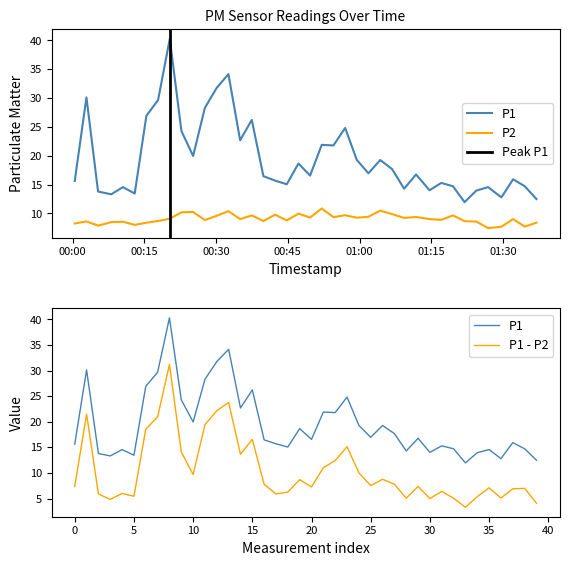

Reading left to right, extract all data points from this chart.

P1: 15.6	30.1	13.8	13.3	14.6	13.5	26.9	29.7	40.3	24.3	20.0	28.3	31.8	34.2	22.7	26.2	16.5	15.7	15.1	18.7	16.6	21.9	21.8	24.8	19.3	17.0	19.3	17.7	14.3	16.8	14.0	15.3	14.7	12.0	14.0	14.6	12.8	15.9	14.7	12.5
P2: 8.3	8.6	7.9	8.5	8.6	8.0	8.4	8.7	9.1	10.2	10.3	8.9	9.6	10.4	9.0	9.7	8.7	9.8	8.8	10.0	9.3	10.9	9.4	9.7	9.3	9.4	10.5	9.9	9.2	9.4	9.0	8.9	9.7	8.7	8.6	7.5	7.7	9.0	7.7	8.4